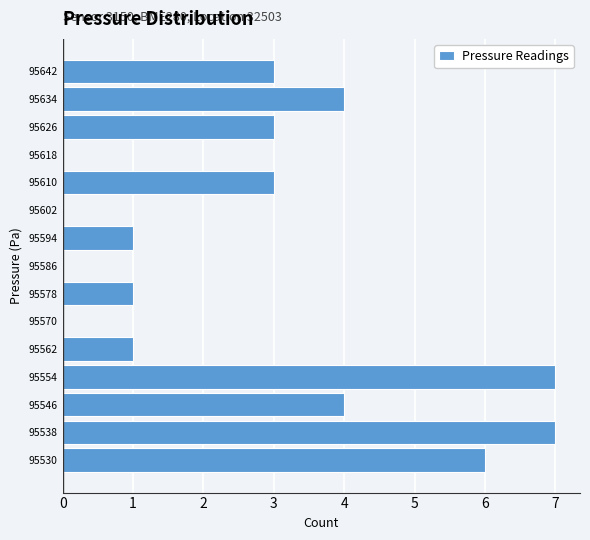

Reading bottom to top, extract all data points from this chart.

95530=6	95538=7	95546=4	95554=7	95562=1	95570=0	95578=1	95586=0	95594=1	95602=0	95610=3	95618=0	95626=3	95634=4	95642=3